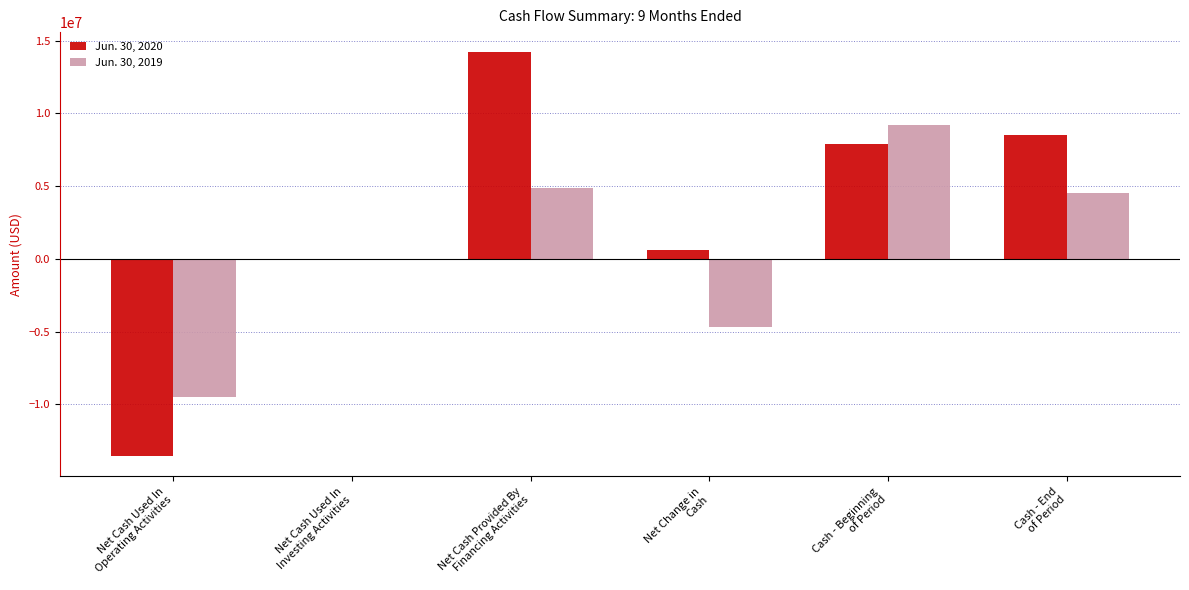

At which label is Jun. 30, 2019 closest to -173233?

Net Cash Used In
Investing Activities